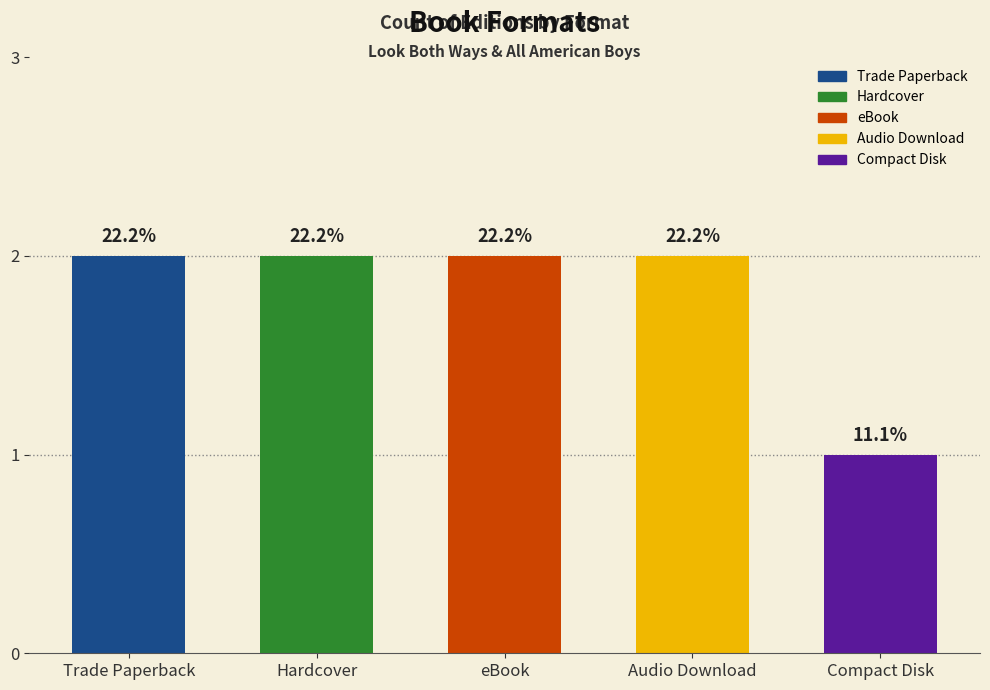

How many bars are there in total?

5